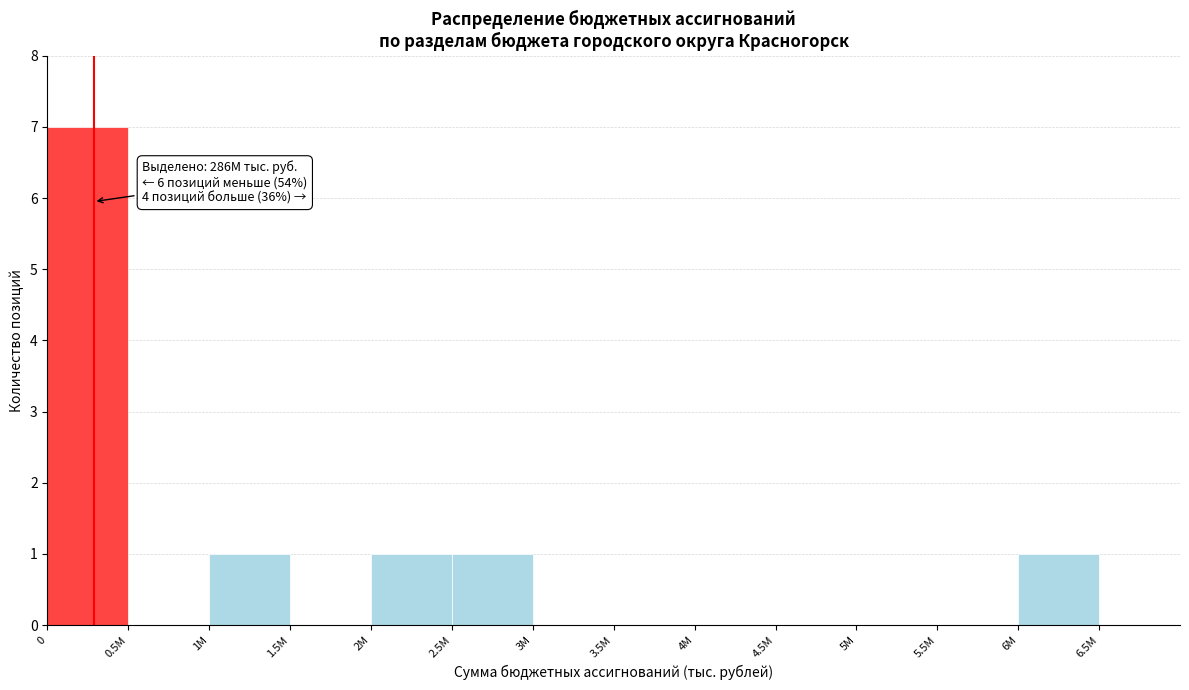

Reading right to left, list all the values displayed in this chart.

6.5M=0	6M=1	5.5M=0	5M=0	4.5M=0	4M=0	3.5M=0	3M=0	2.5M=1	2M=1	1.5M=0	1M=1	0.5M=0	0=7